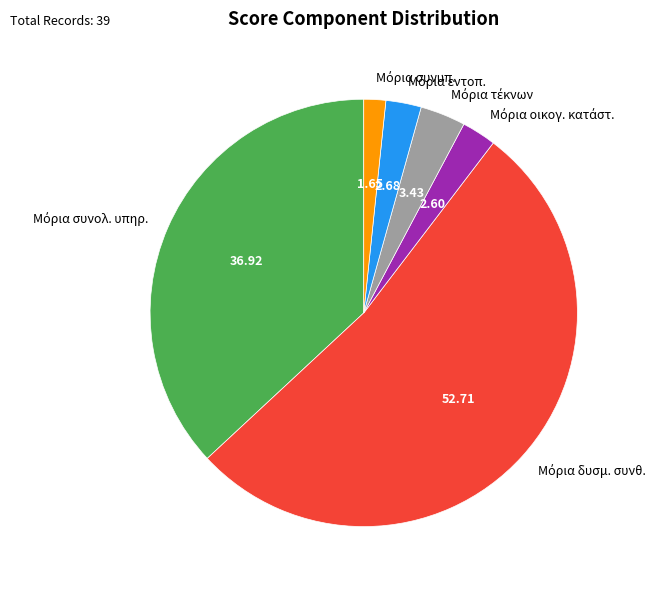

Does any single category account for the majority?

Yes